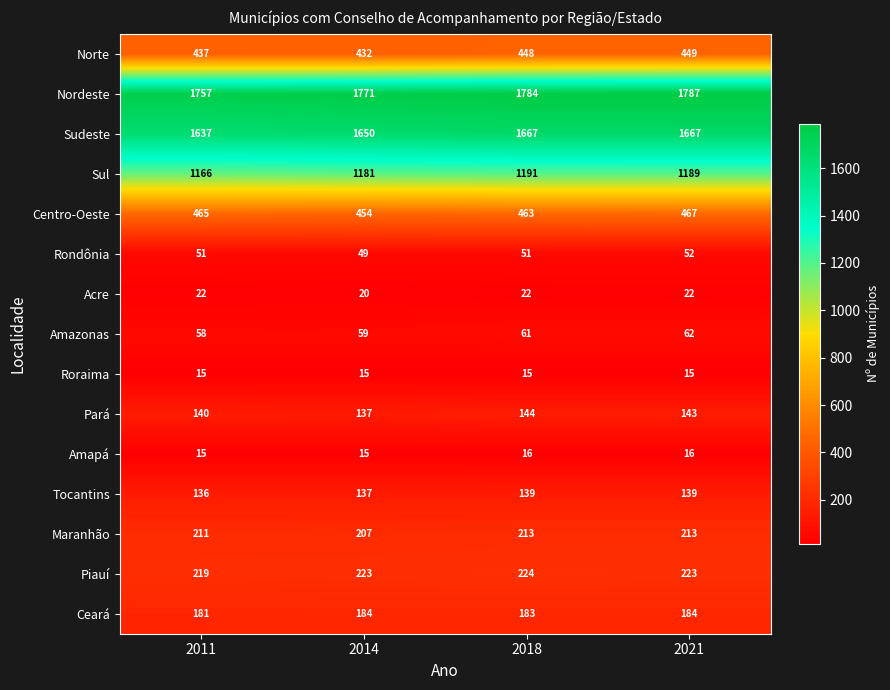

At 2021, list the series in order from smallest to largest.

Roraima, Amapá, Acre, Rondônia, Amazonas, Tocantins, Pará, Ceará, Maranhão, Piauí, Norte, Centro-Oeste, Sul, Sudeste, Nordeste